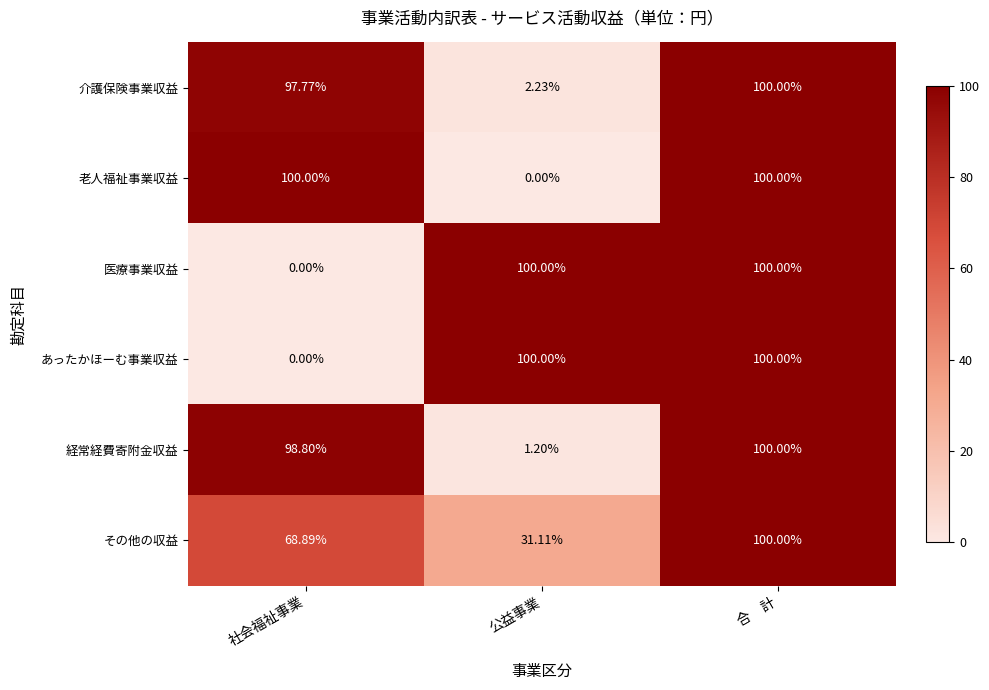

At which category is the sum across all series the highest?

合　計